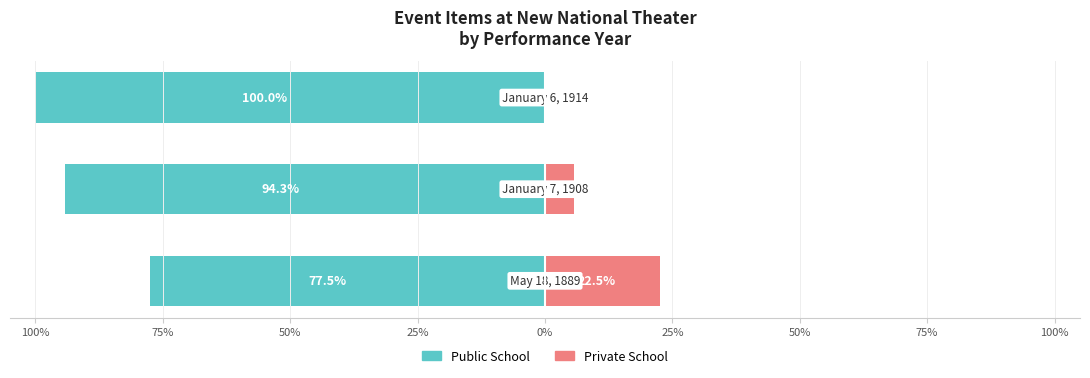

How many groups of bars are there?

3